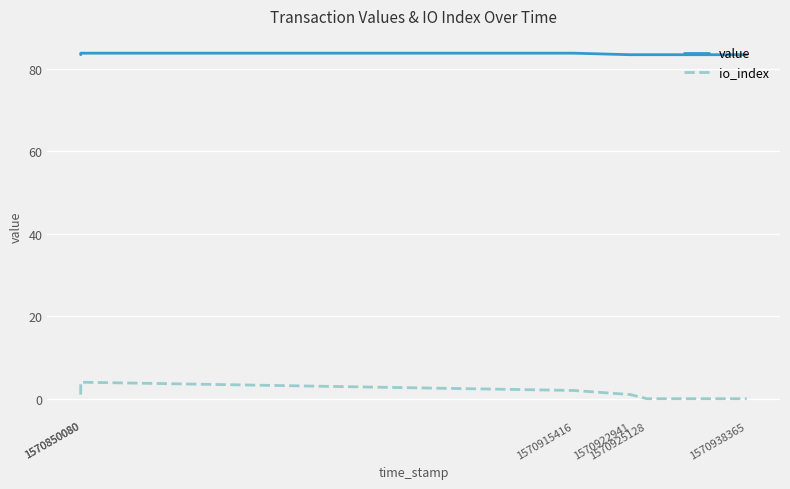

At how many categories does at least one series exceed 75?

6